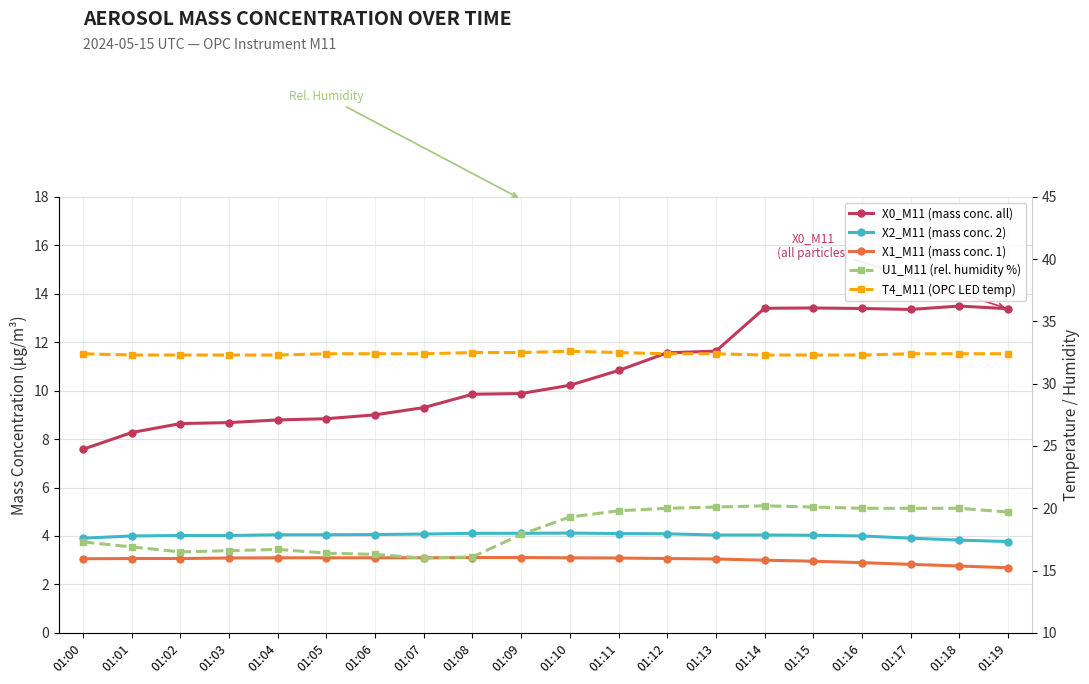

At which label is X1_M11 (mass conc. 1) closest to 2?

01:19